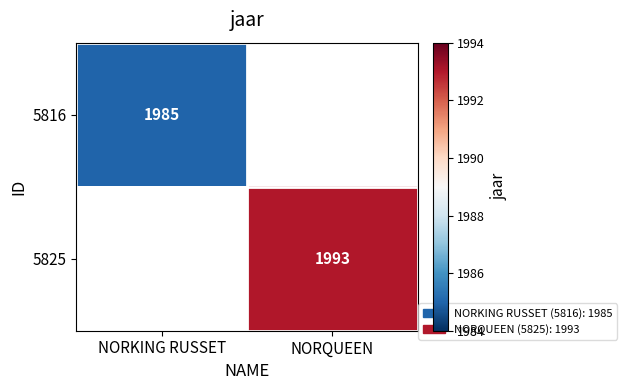

Is it true that 5825 equals 1993 at NORQUEEN?

True